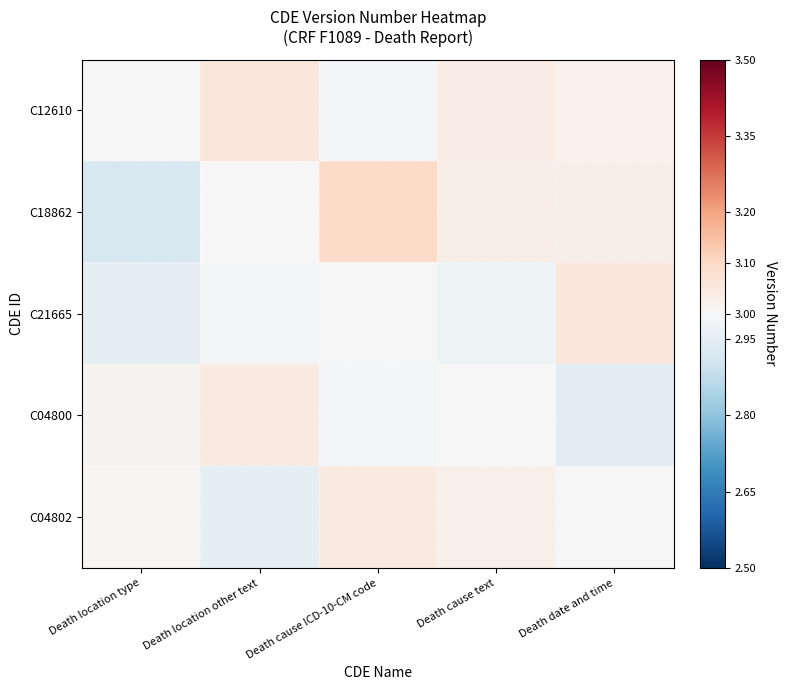

At how many categories does at least one series exceed 3?

5